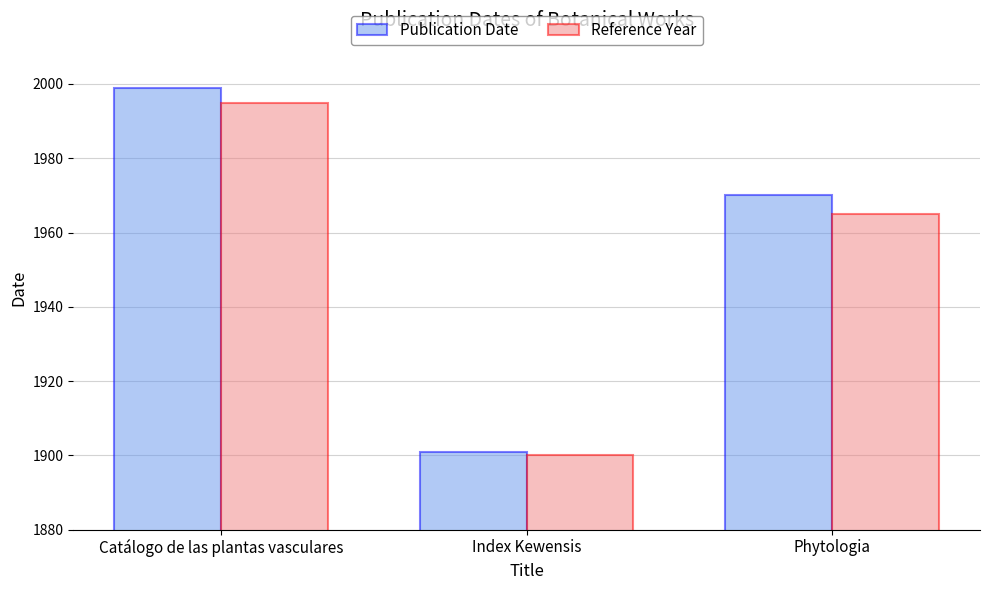

How many Reference Year values are between 1900 and 1995?

3